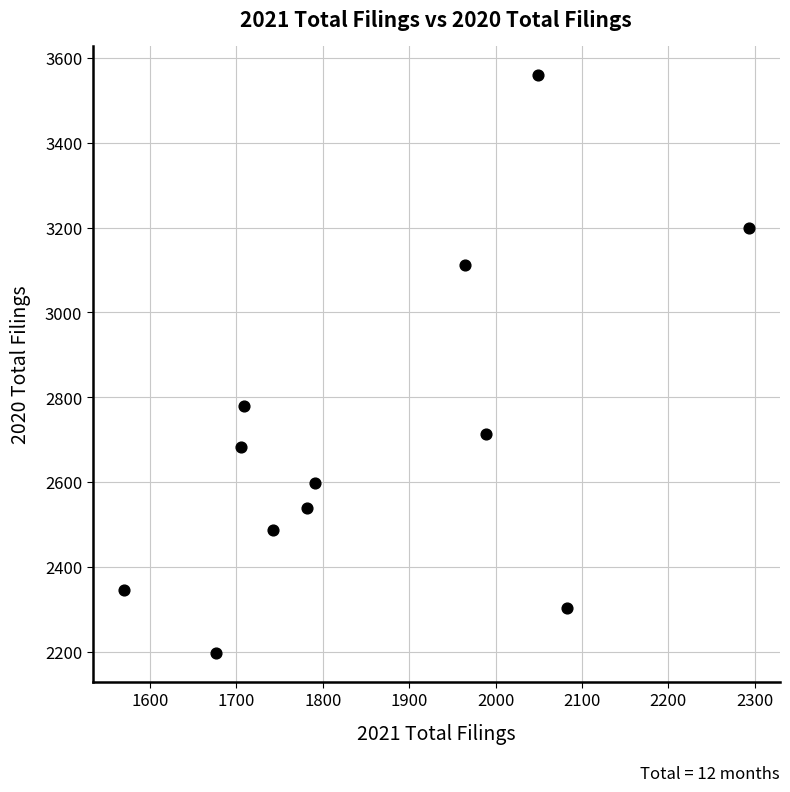

What Y value in the scatter plot is closest to 2878?

2780